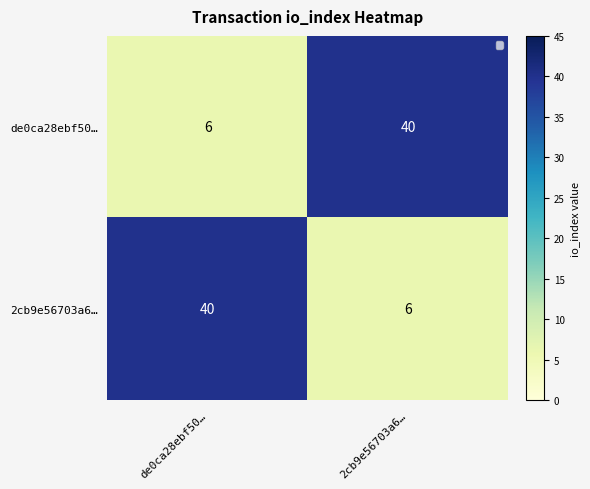

What is the approximate value of de0ca28ebf50… at 2cb9e56703a6…?

40